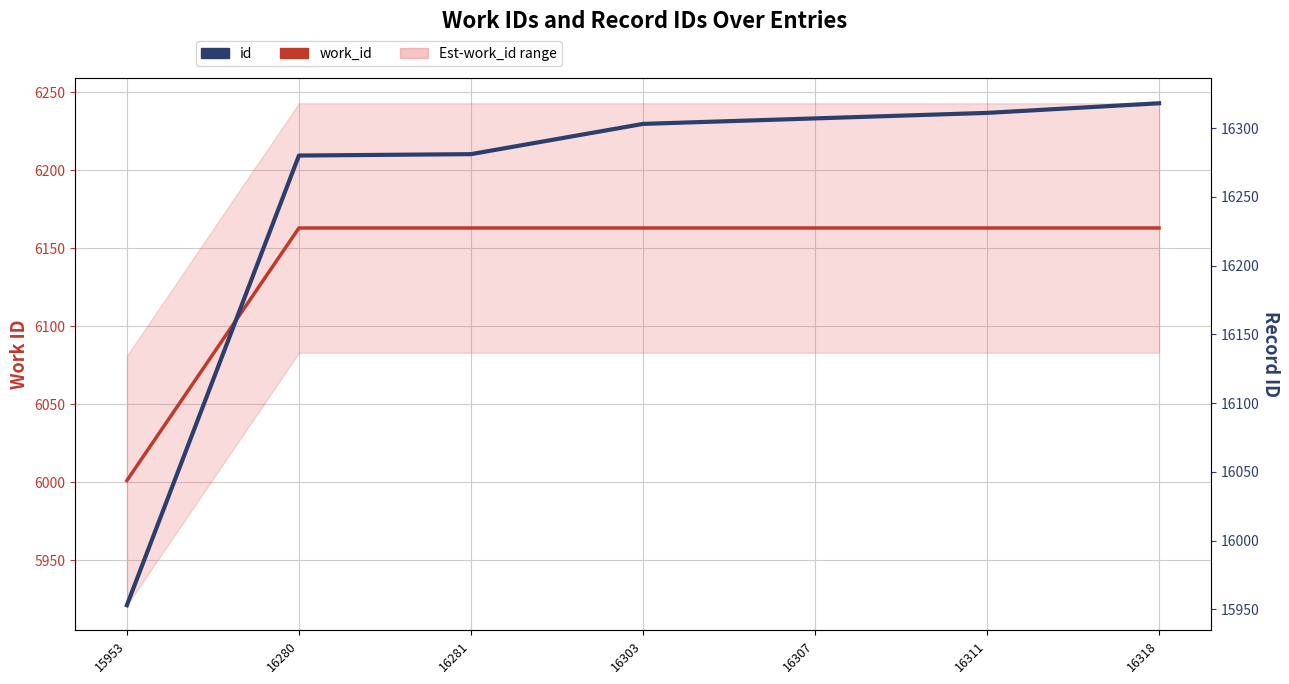

Count the number of categories in the chart.

7